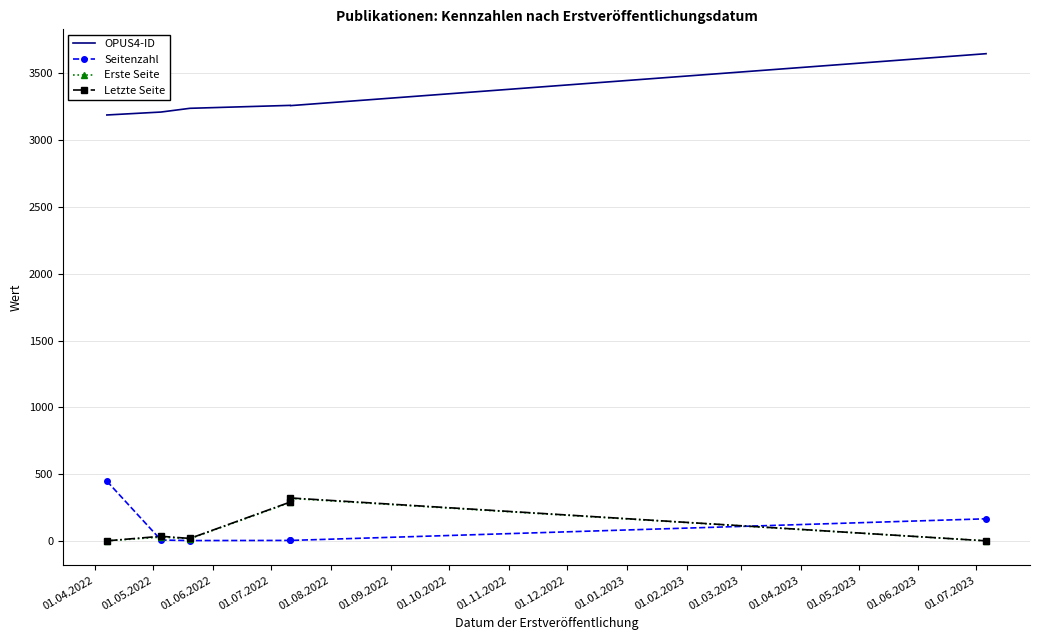

Reading left to right, transcribe all the data shown in this chart.

OPUS4-ID: 3189	3211	3239	3261	3259	3648
Seitenzahl: 447	6	2	3	3	165
Erste Seite: 0	28	16	288	318	0
Letzte Seite: 0	34	18	291	321	0